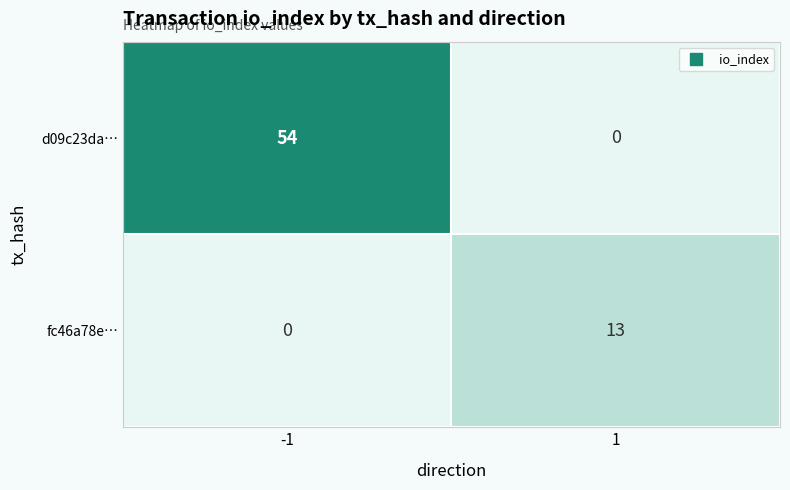

Rank the series by their average value, from highest to lowest.

d09c23da…, fc46a78e…